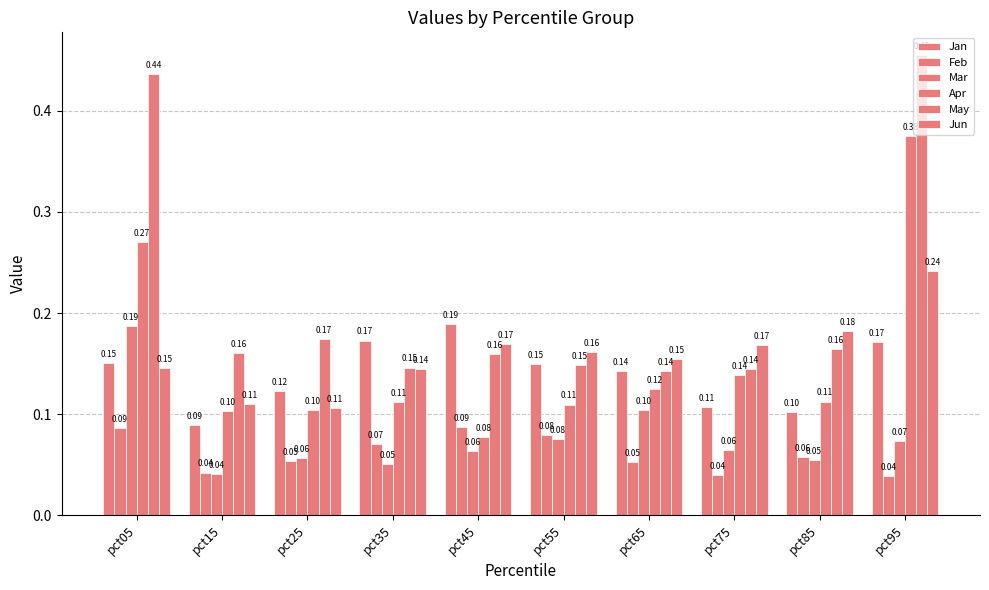

How many bars are there in each group?

6